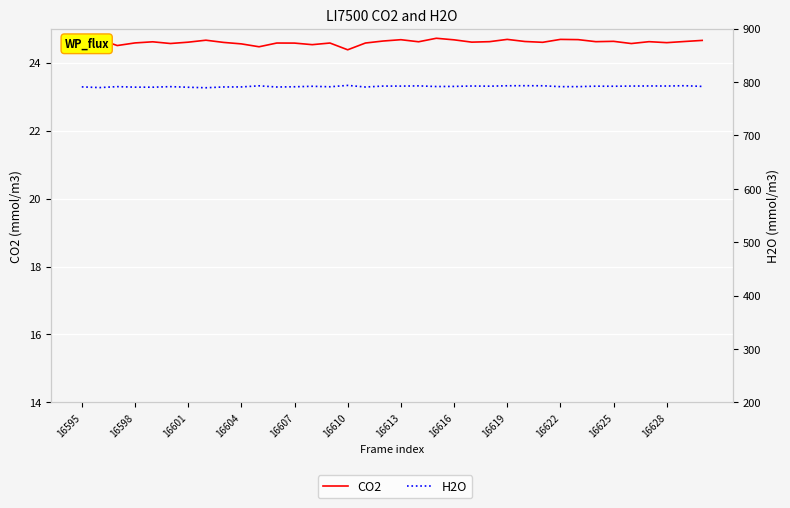

What is the total value across all series at 16610?

815.9